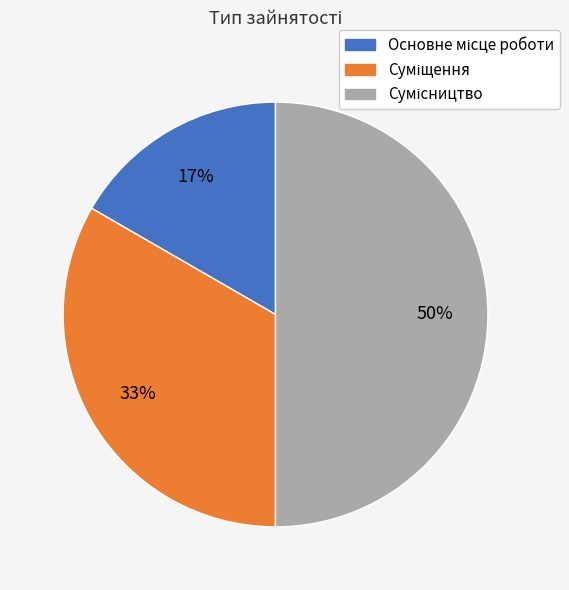

To the nearest percent, what is the difference between the largest and smallest slice percentages?

33%